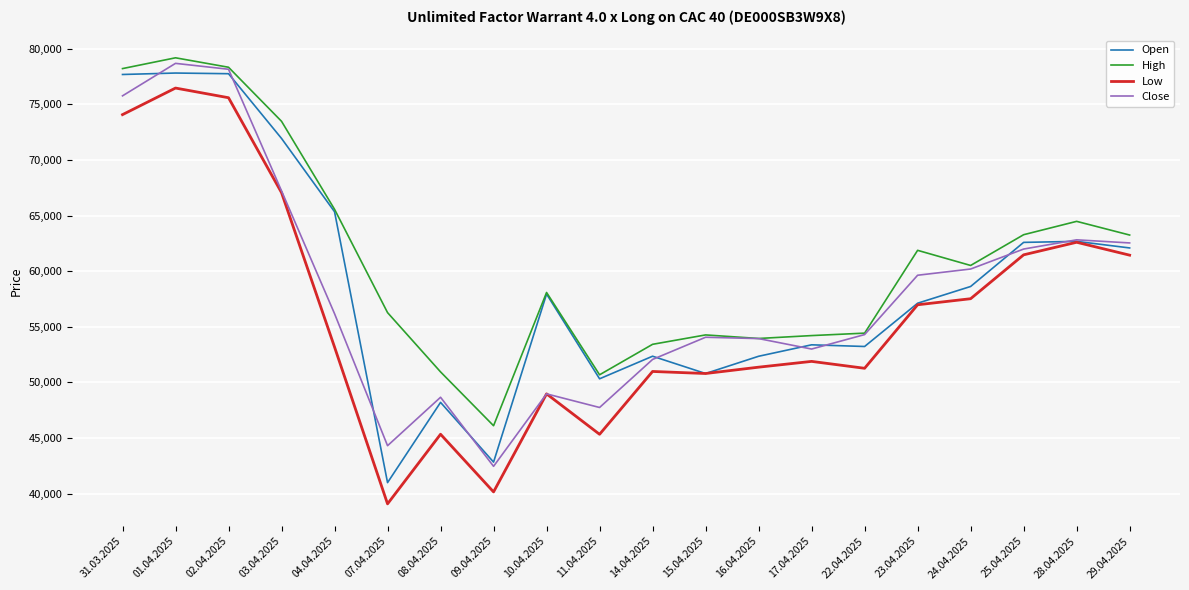

What is the highest value of the High series?

79180